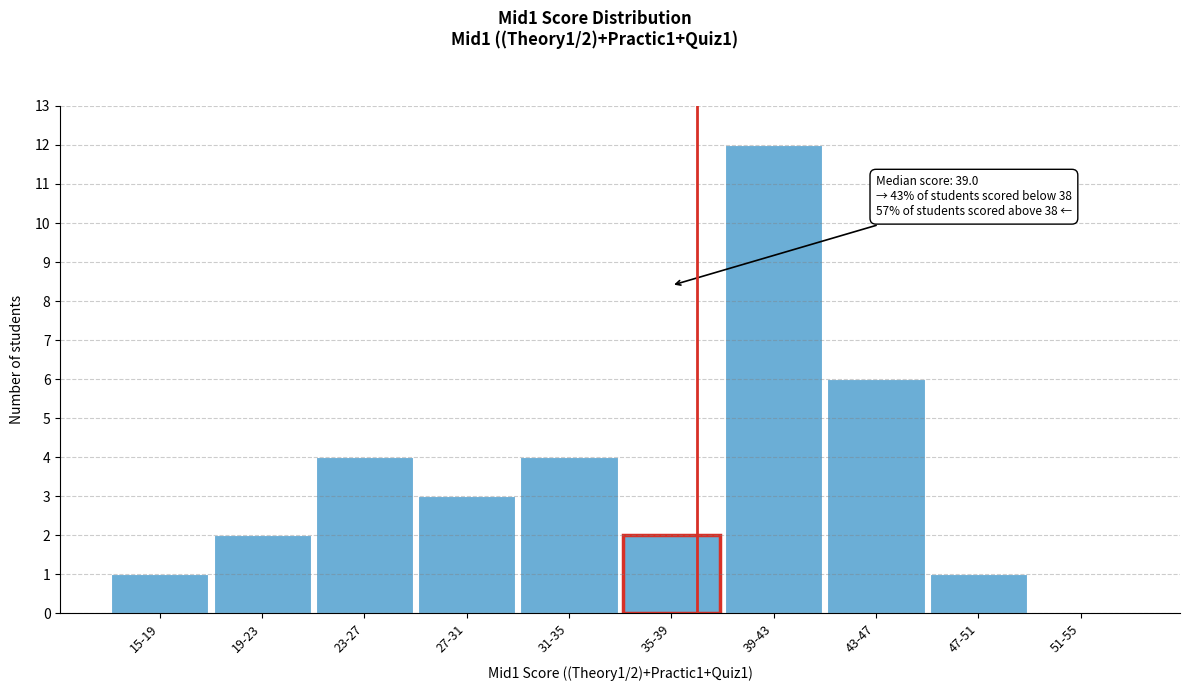

Reading left to right, transcribe all the data shown in this chart.

15-19=1	19-23=2	23-27=4	27-31=3	31-35=4	35-39=2	39-43=12	43-47=6	47-51=1	51-55=0